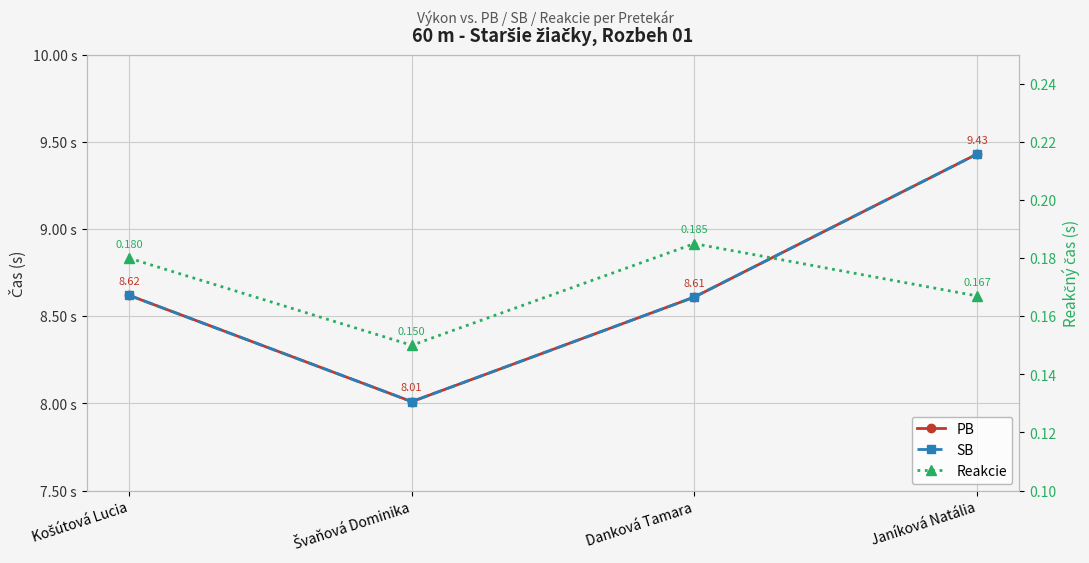

What is the average value of the PB series?

8.7